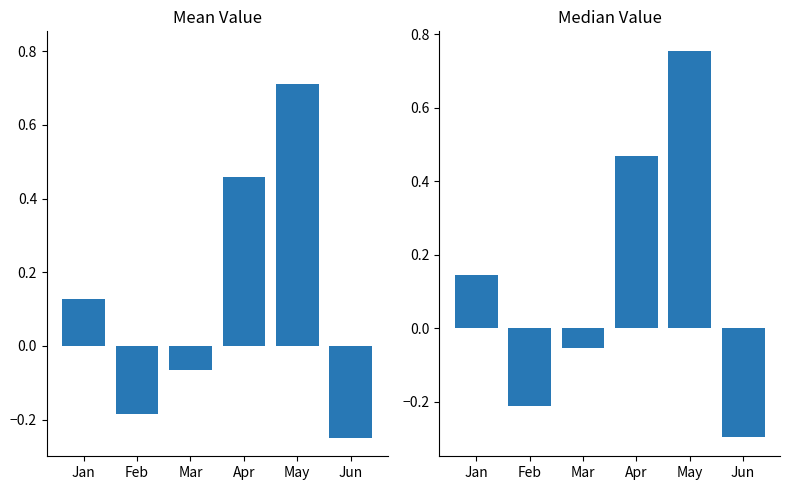

Which series has the widest spread of values?

Median